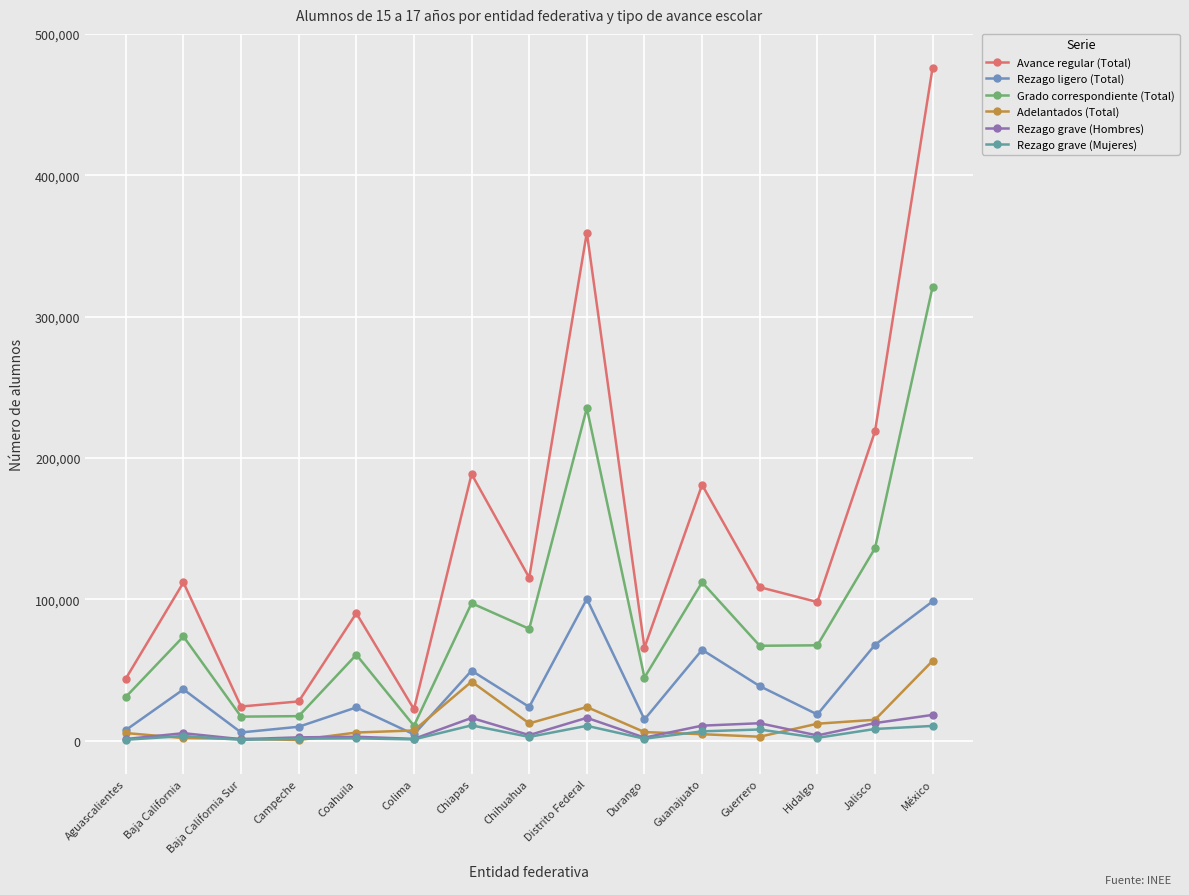

At which category is the sum across all series the highest?

México